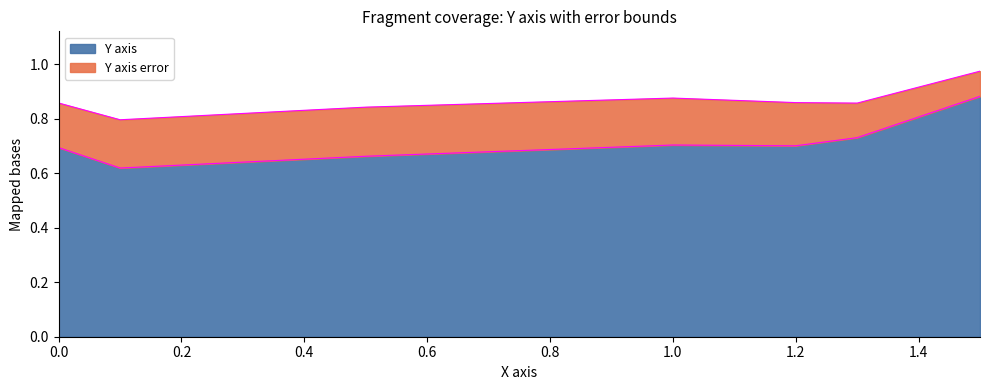

Which category has the highest value across all series?

1.5